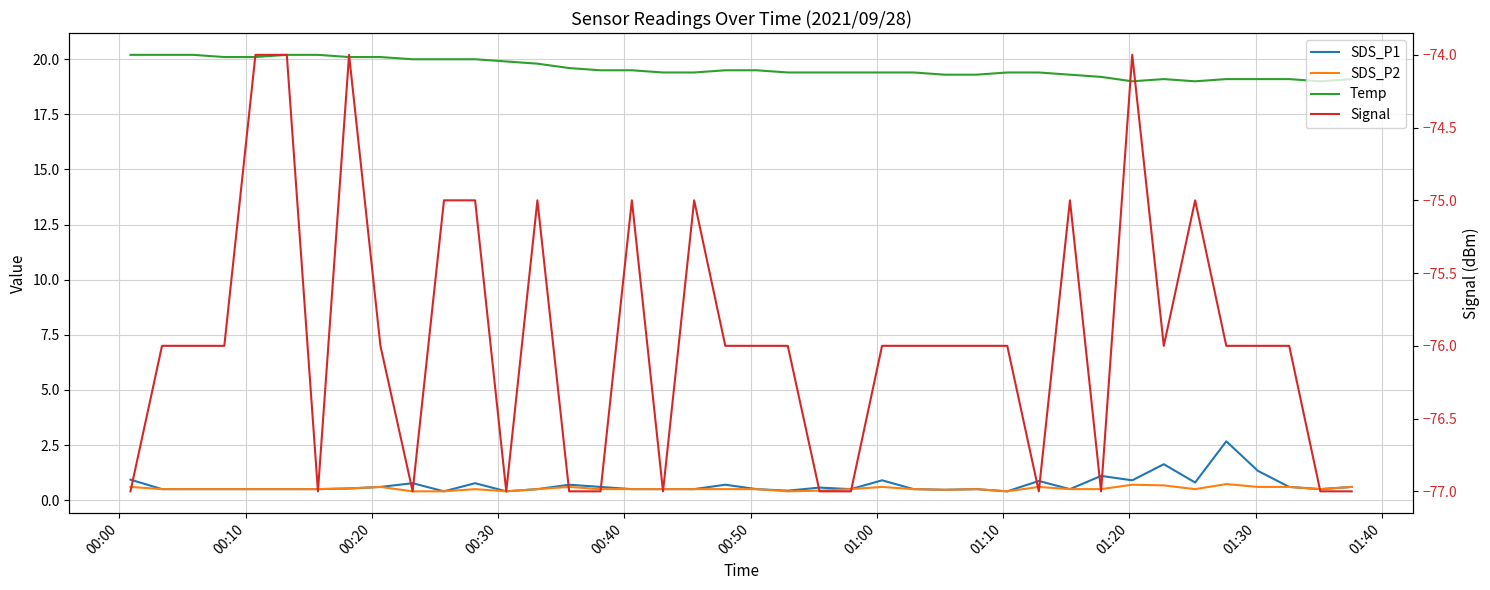

Is it true that Temp equals 12.7 at 19?

False